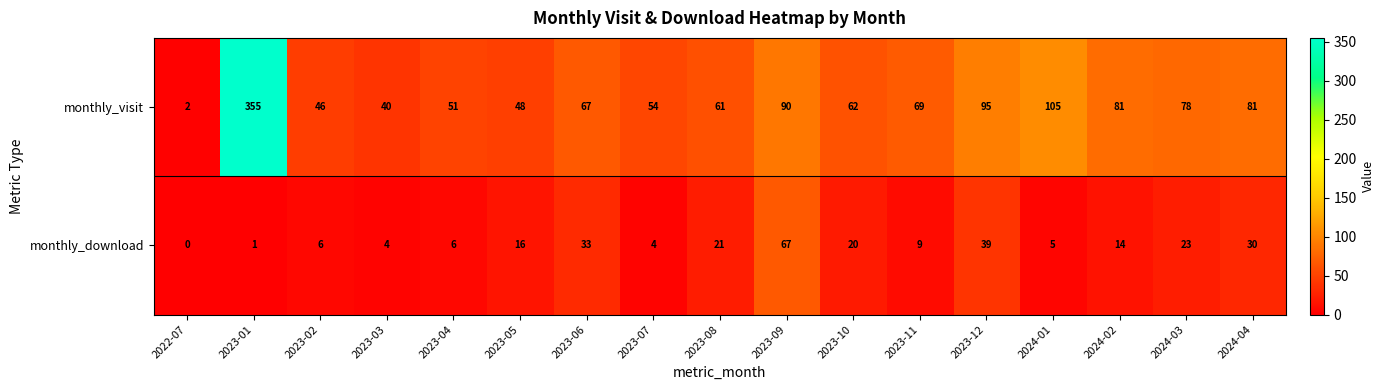

Which series has the largest range (max minus min)?

monthly_visit